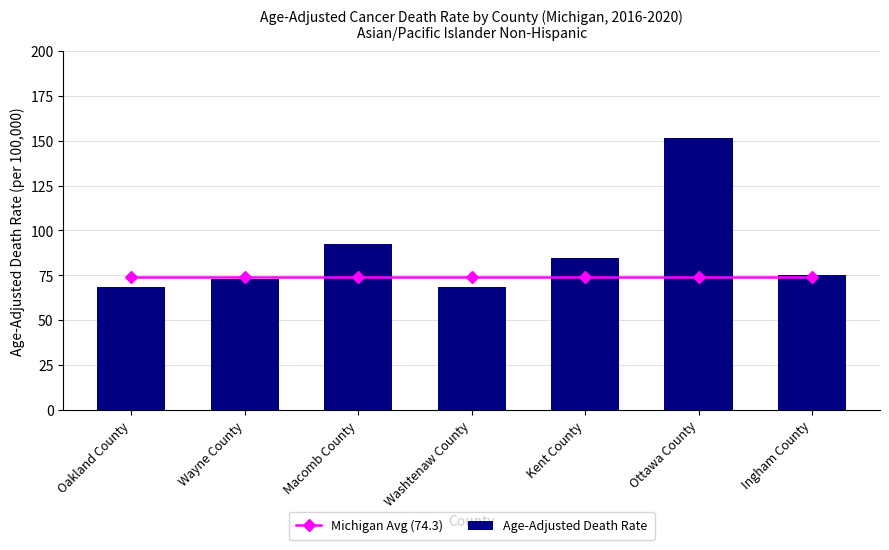

How many data points does each series have?

7